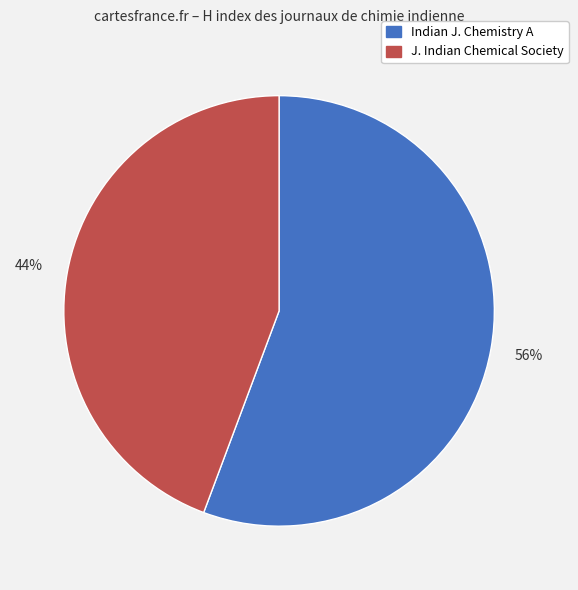

Is there a majority slice in this chart?

Yes